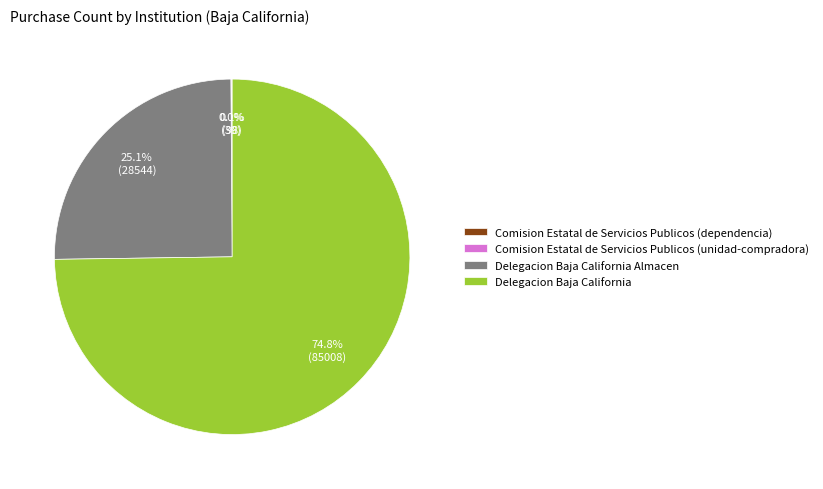

Is there any slice that represents more than half of the pie?

Yes